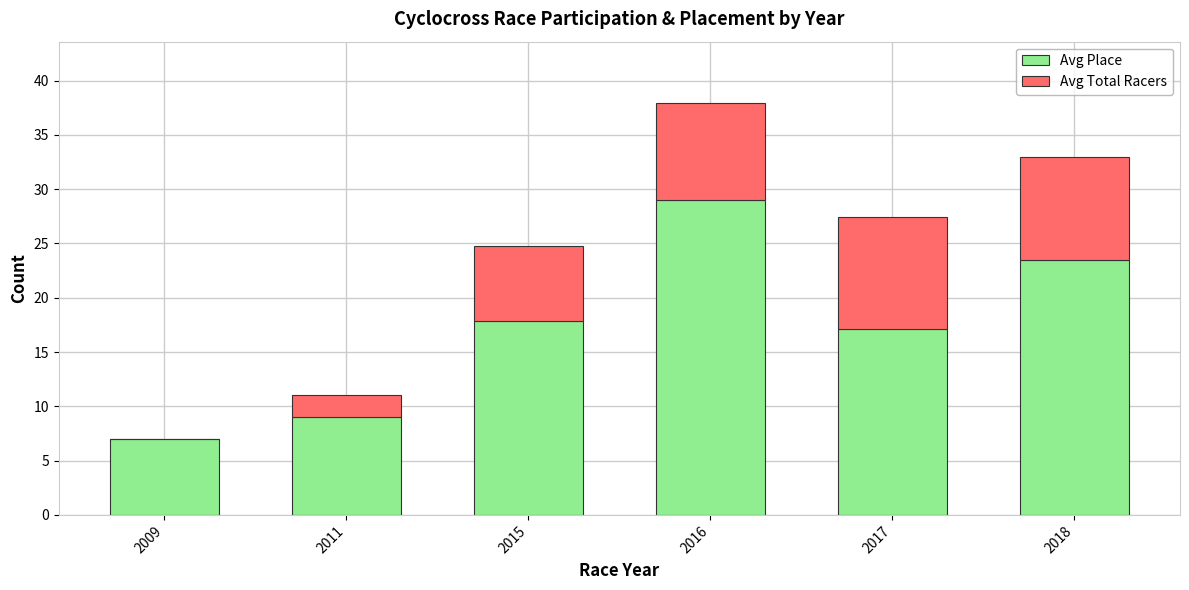

Read the Avg Place value at 2016.

29.0